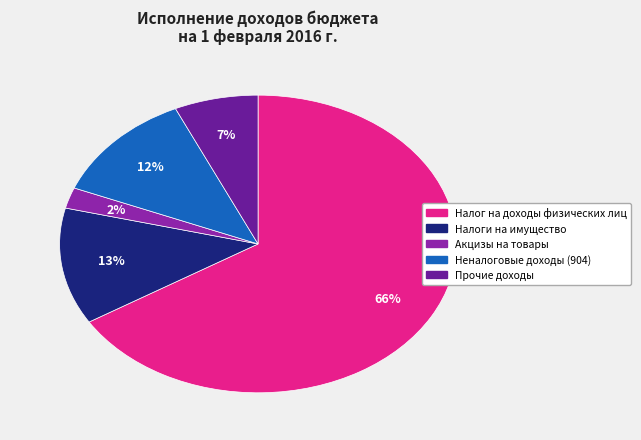

Is there a majority slice in this chart?

Yes